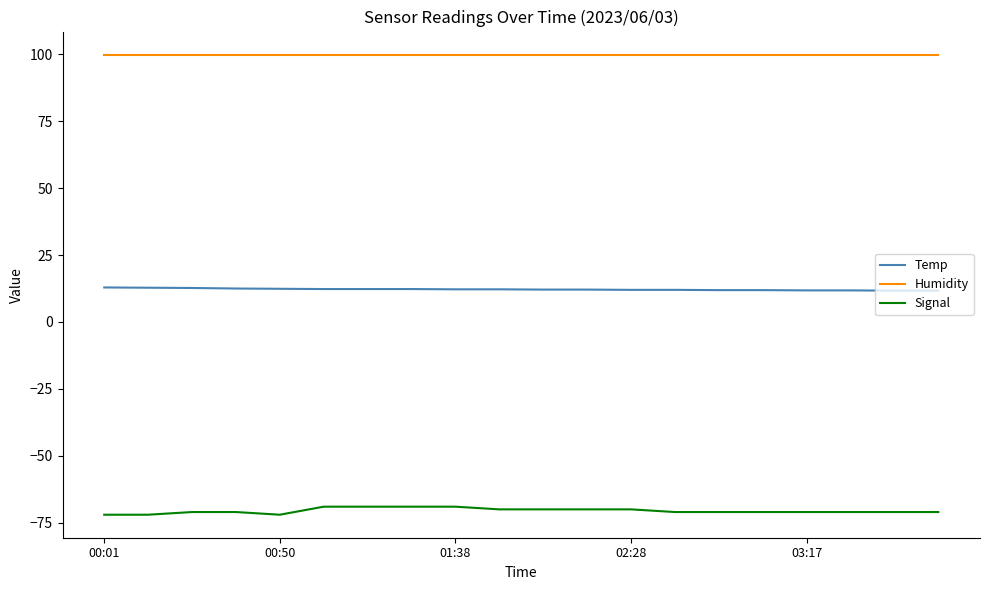

Is this an area chart (filled region under the line)?

No